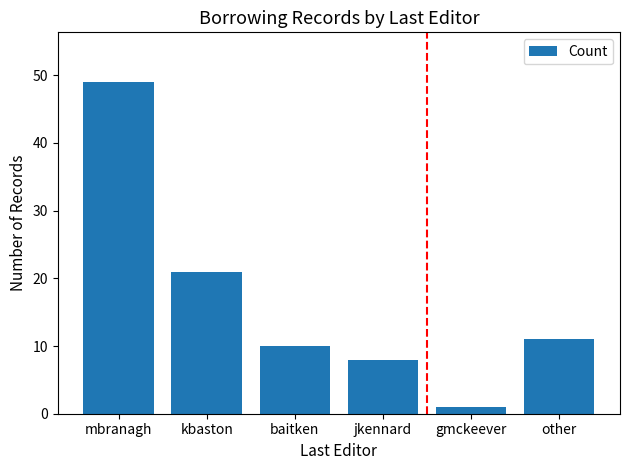

Which category has the lowest value across all series?

gmckeever